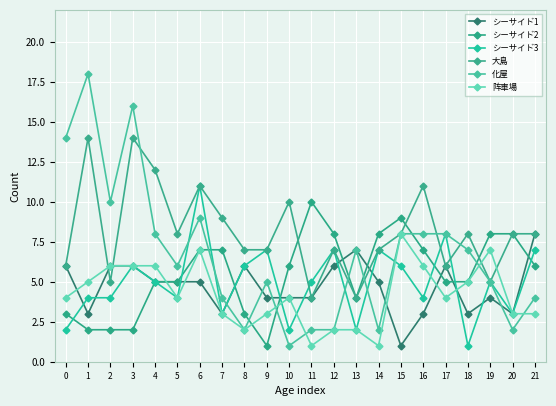

How many シーサイド1 values are between 3 and 6?

19